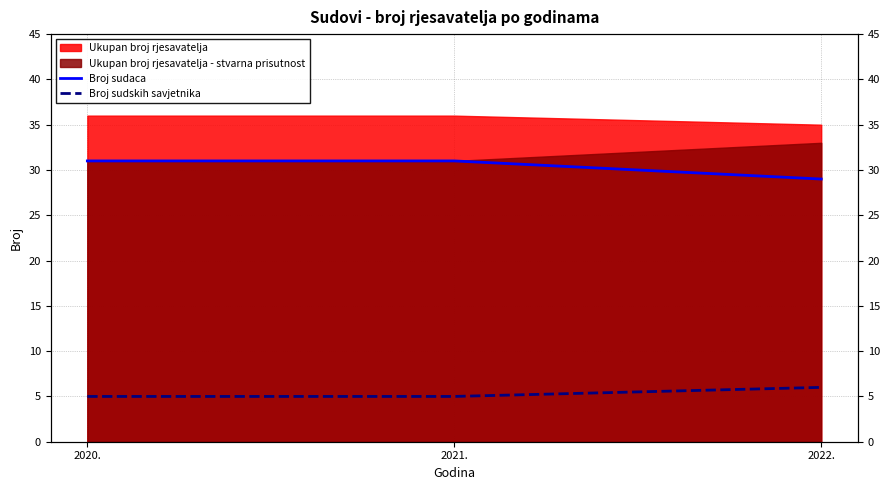

Is it true that Broj sudskih savjetnika equals 11 at 2022.?

False